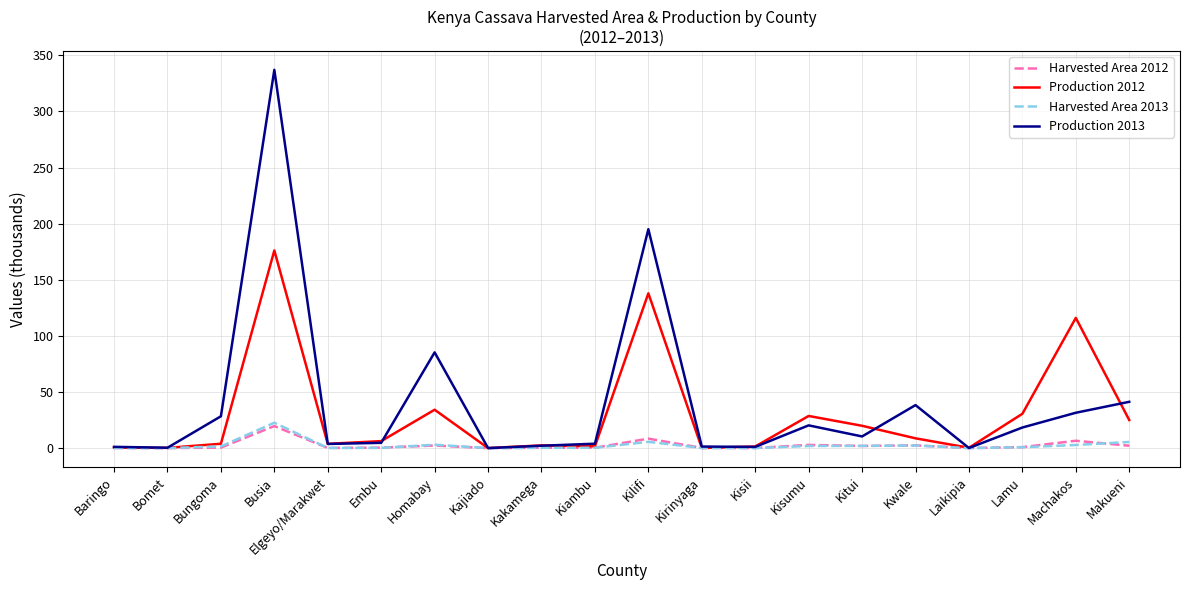

What position from the right is Kilifi?

10